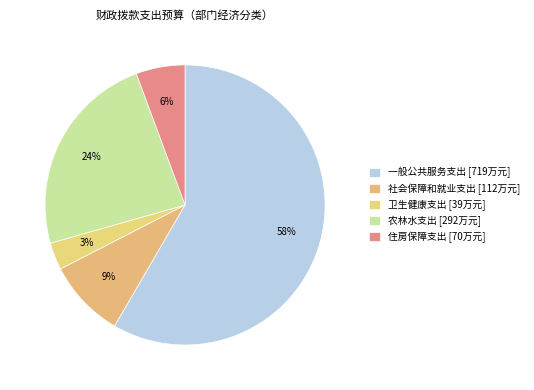

What is the ratio of the value at 卫生健康支出 to the value at 住房保障支出?

0.6